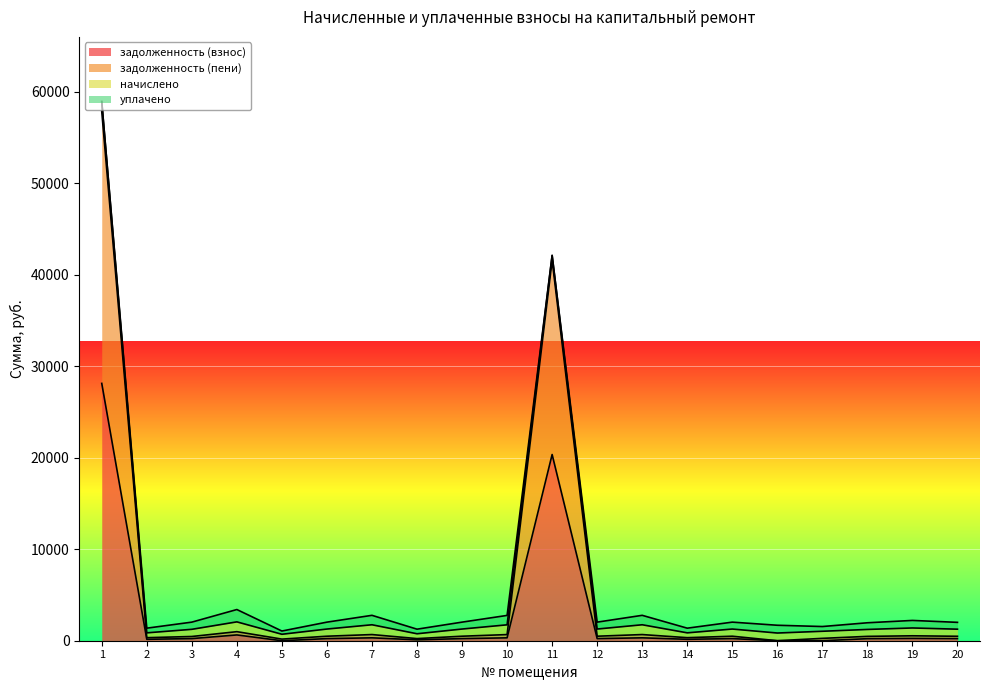

In задолженность (пени), how many points are higher than both neighbors (excluding endpoints)?

6